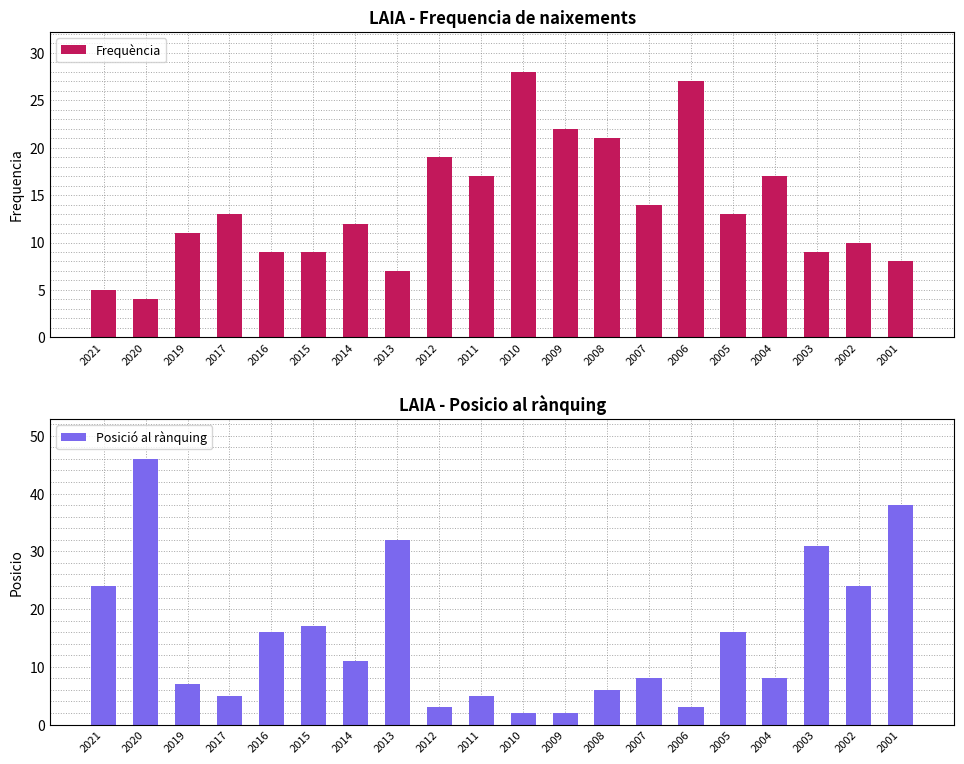

Reading left to right, transcribe all the data shown in this chart.

Frequència: 2021=5	2020=4	2019=11	2017=13	2016=9	2015=9	2014=12	2013=7	2012=19	2011=17	2010=28	2009=22	2008=21	2007=14	2006=27	2005=13	2004=17	2003=9	2002=10	2001=8
Posició al rànquing: 2021=24	2020=46	2019=7	2017=5	2016=16	2015=17	2014=11	2013=32	2012=3	2011=5	2010=2	2009=2	2008=6	2007=8	2006=3	2005=16	2004=8	2003=31	2002=24	2001=38